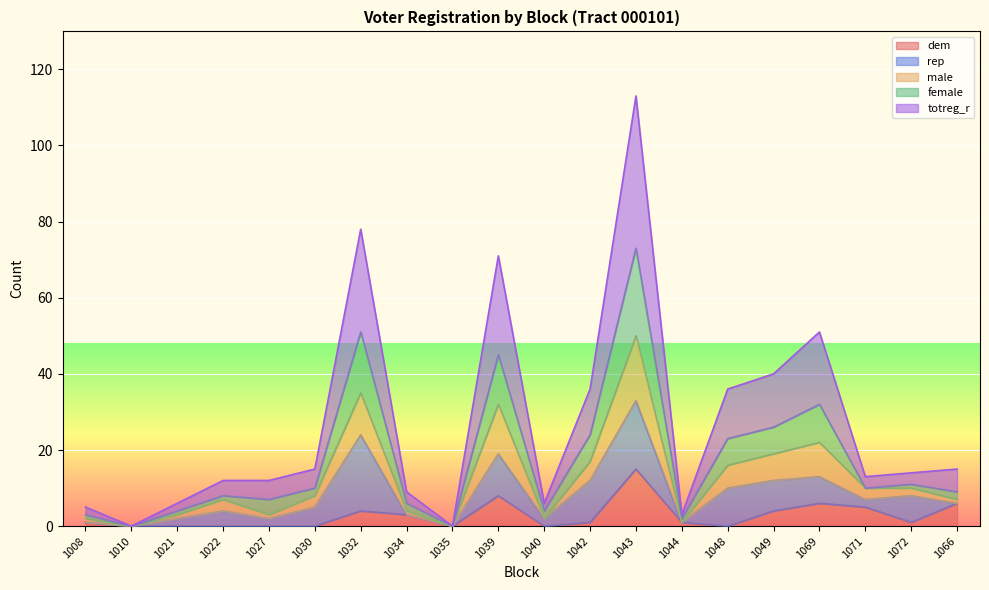

Which category has the lowest value in the totreg_r series?

1010